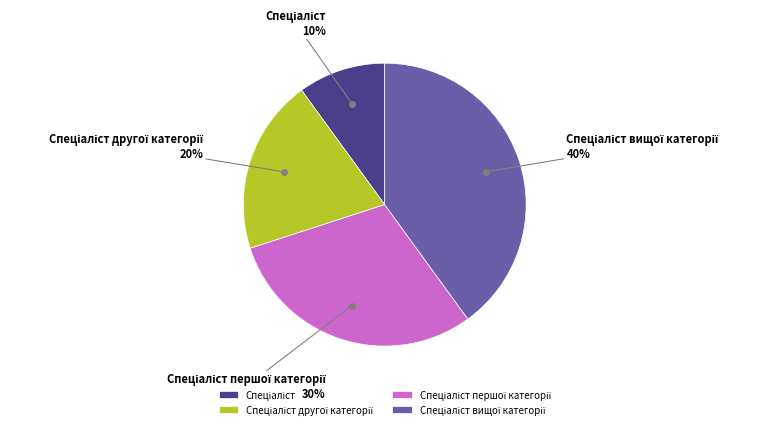

To the nearest percent, what is the average slice percentage?

25%